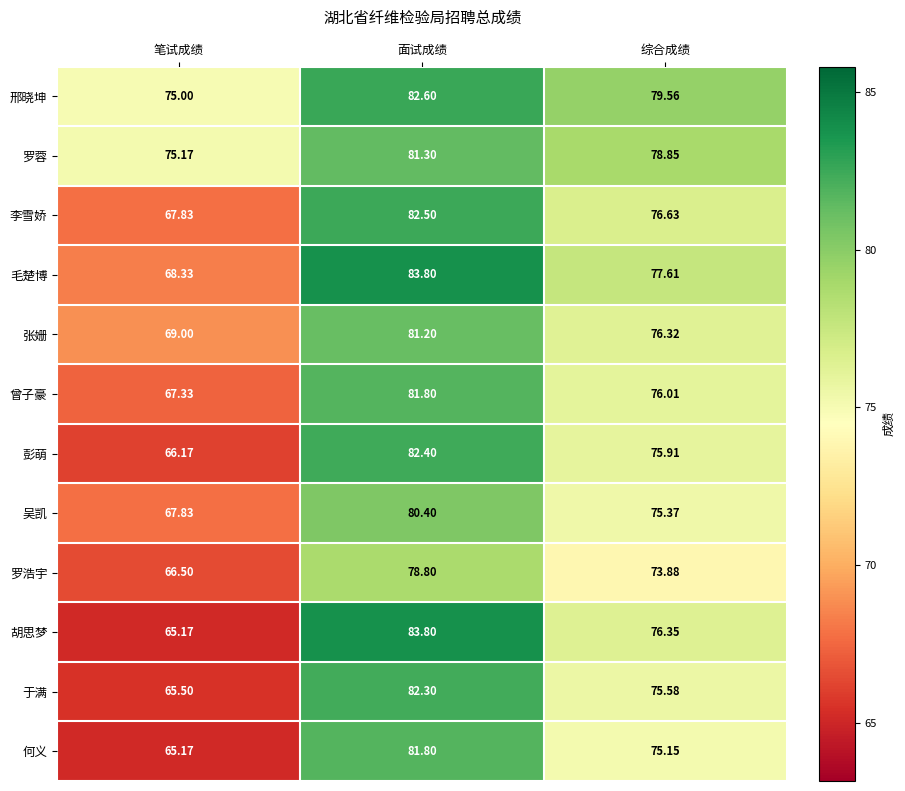

Rank the series at 综合成绩 from lowest to highest value.

罗浩宇, 何义, 吴凯, 于满, 彭萌, 曾子豪, 张姗, 胡思梦, 李雪娇, 毛楚博, 罗蓉, 邢晓坤